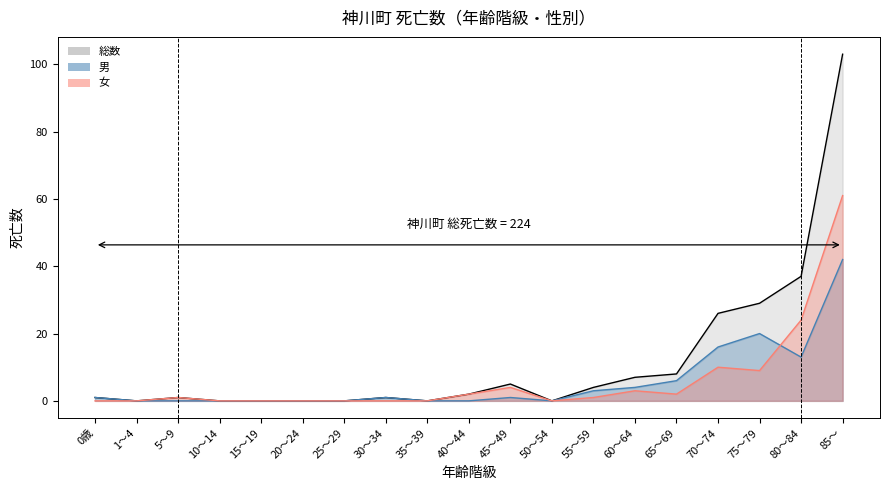

Where is 男 (線) nearest to the value 21?

75～79